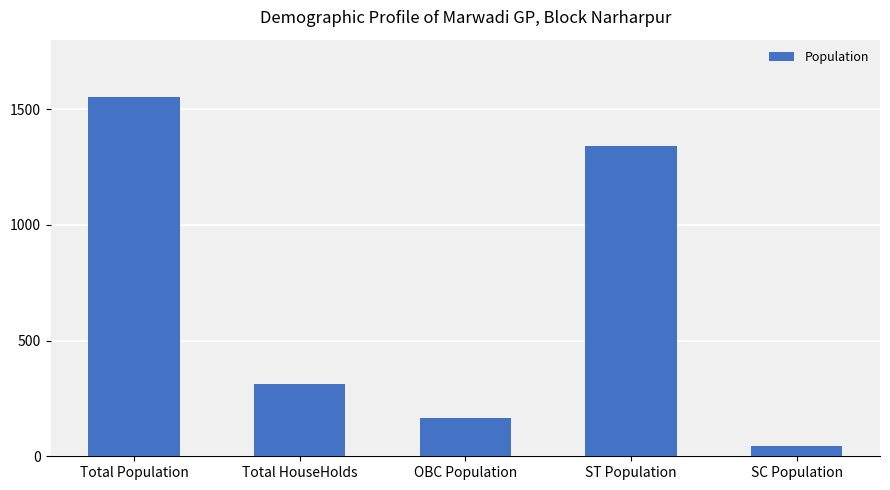

Are the bars horizontal?

No